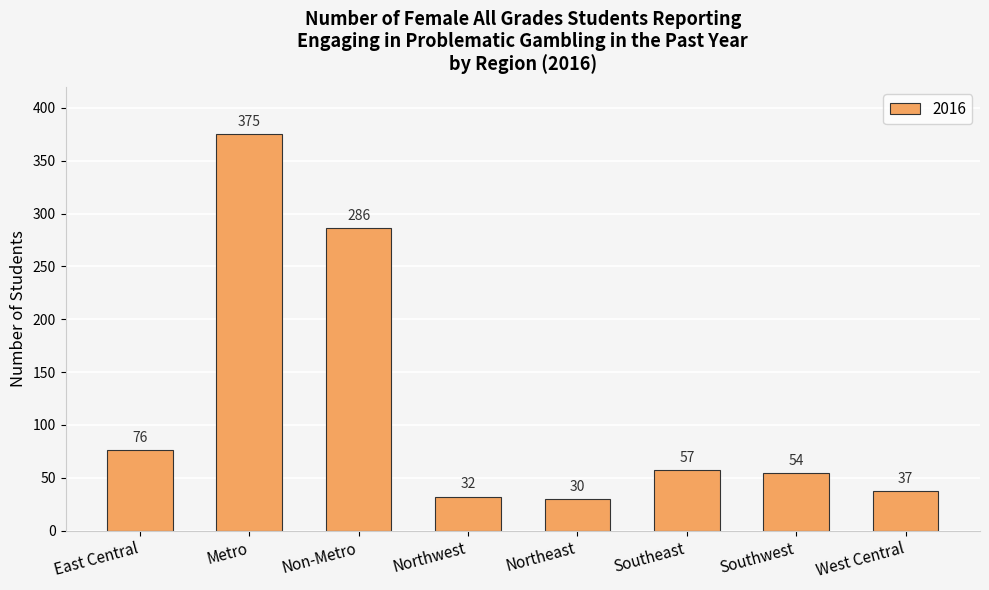

Which category has the lowest value across all series?

Northeast